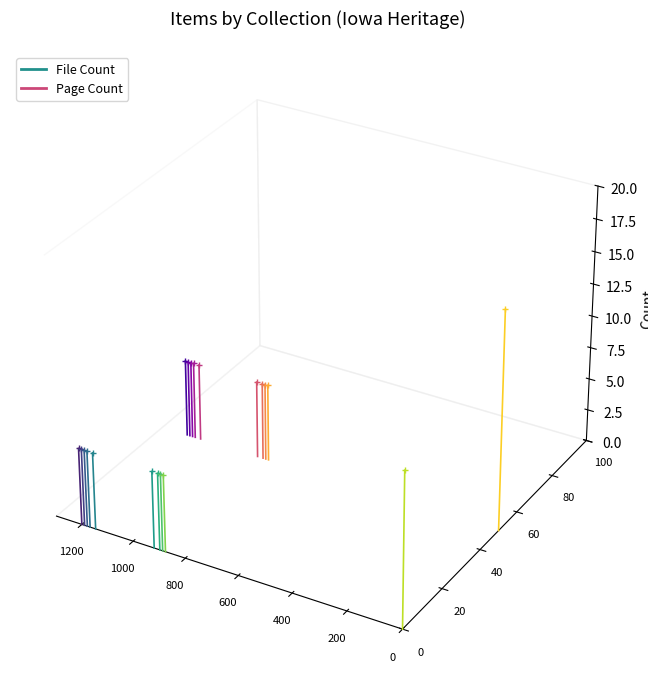

Rank the series at 0 from lowest to highest value.

File Count, Page Count